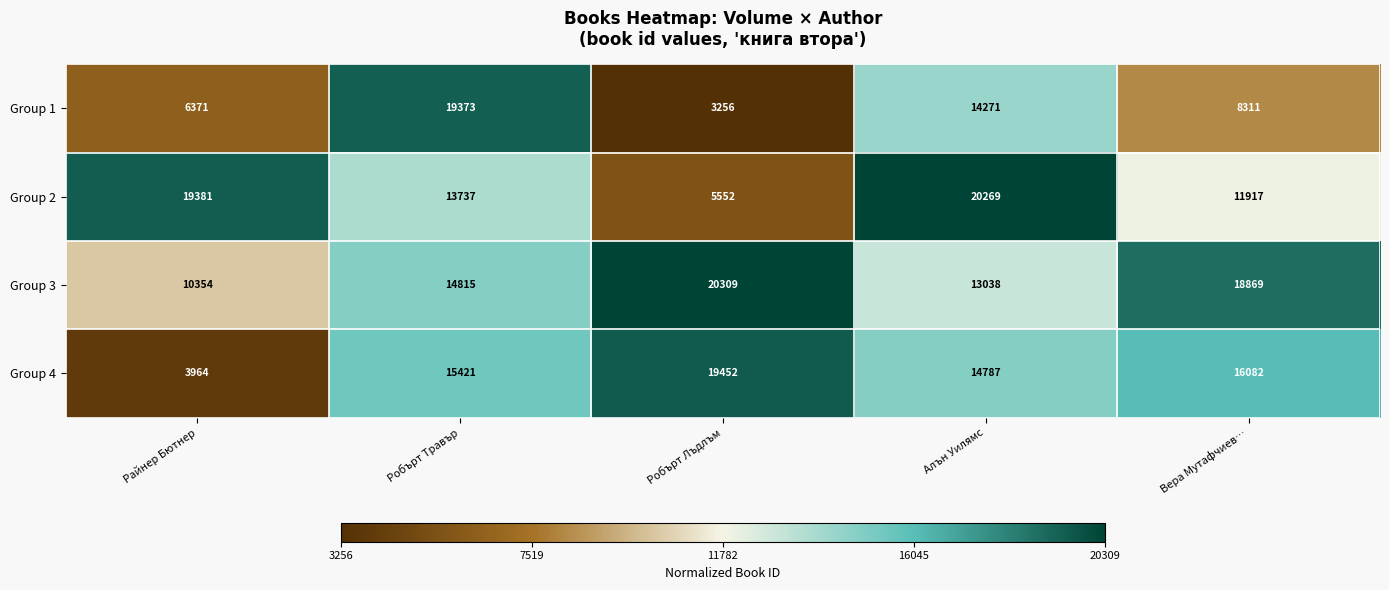

What is the total value across all series at Вера Мутафчиев…?

55179